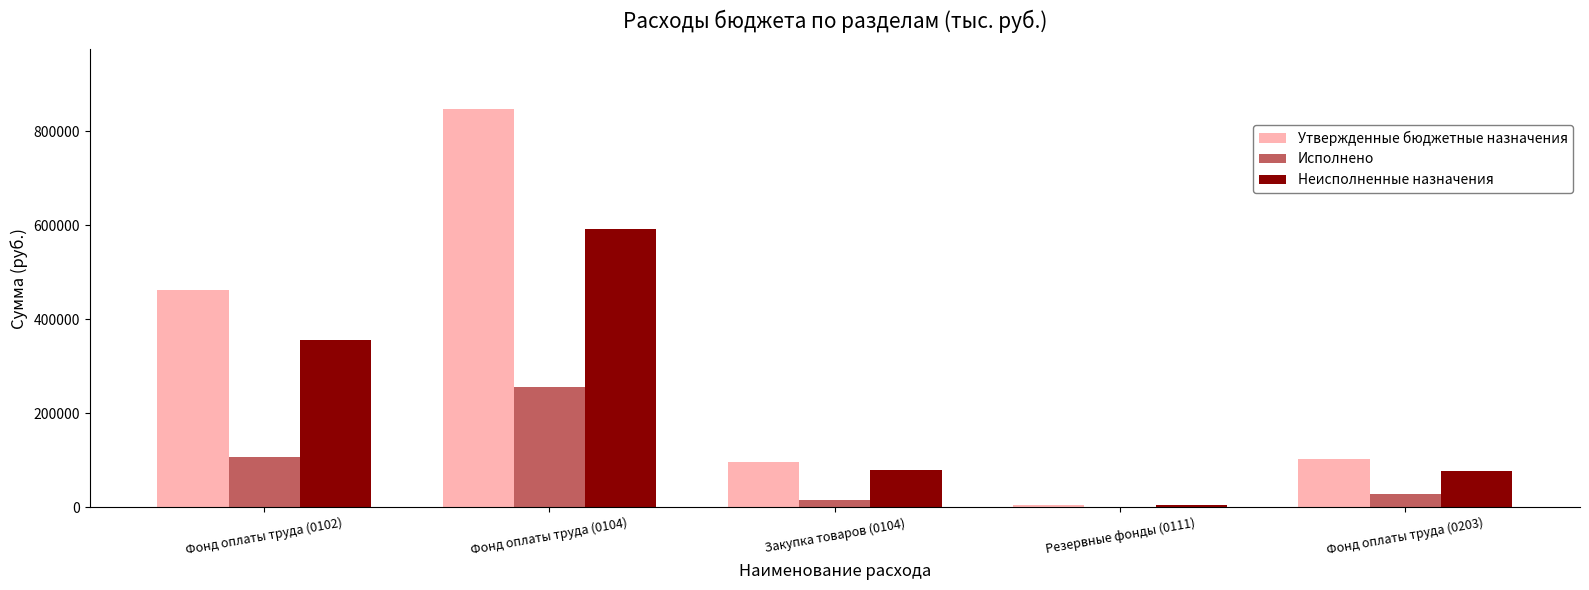

What is the total value across all series at Закупка товаров (0104)?

190000.0